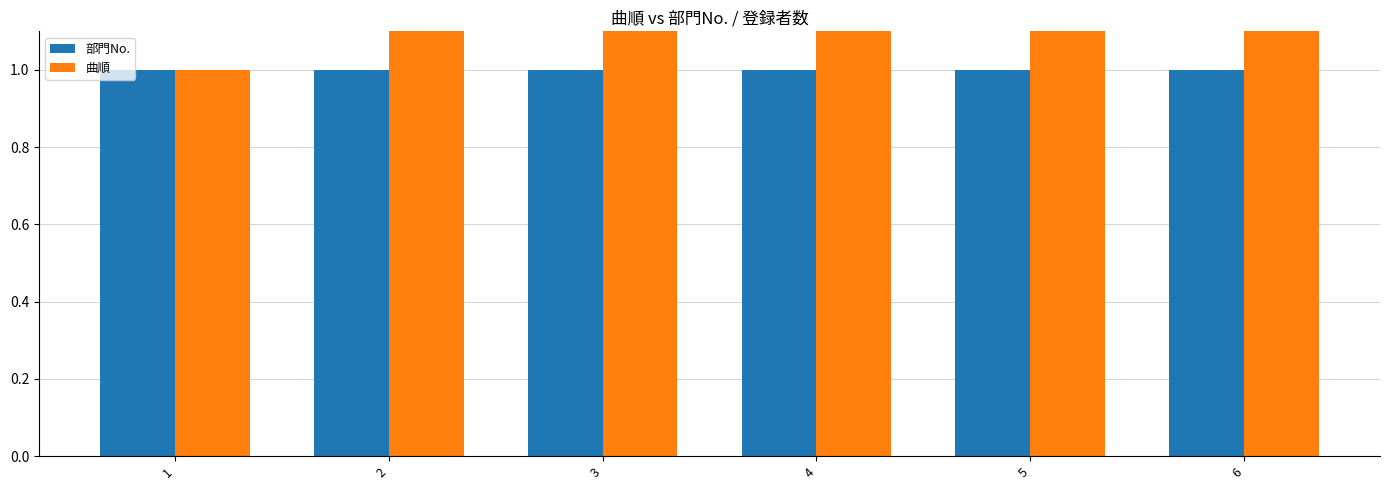

Reading right to left, transcribe all the data shown in this chart.

部門No.: 1	1	1	1	1	1
曲順: 6	5	4	3	2	1